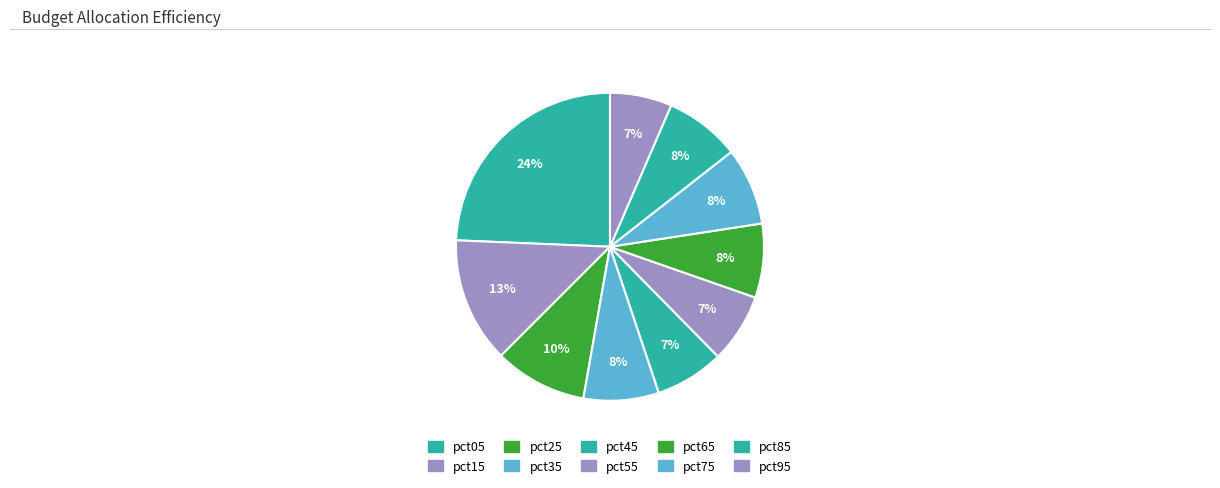

Is there any slice that represents more than half of the pie?

No